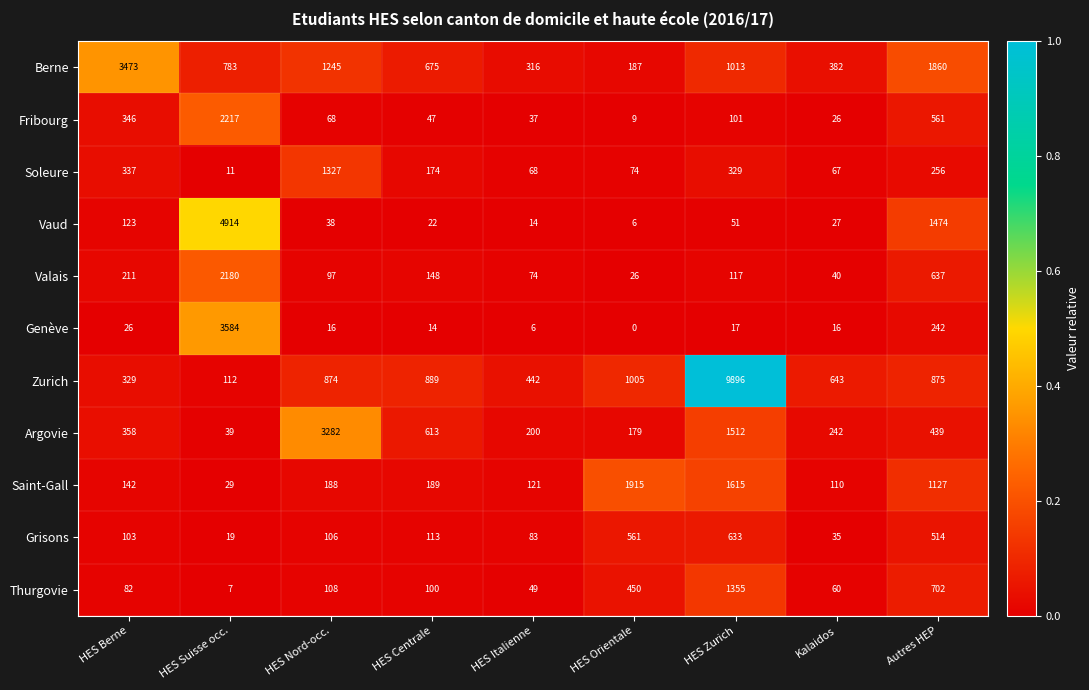

The Vaud series shows 17 at HES Nord-occ.. True or false?

False